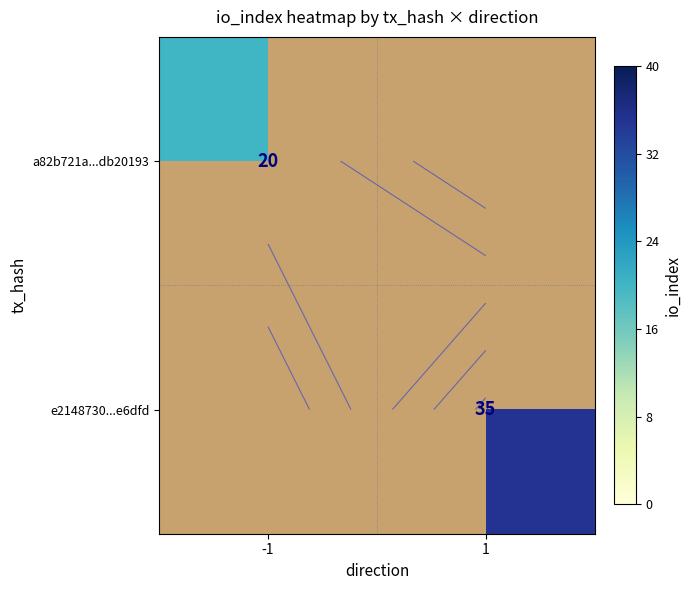

List the labels in order of e2148730...e6dfd value, largest first.

-1, 1